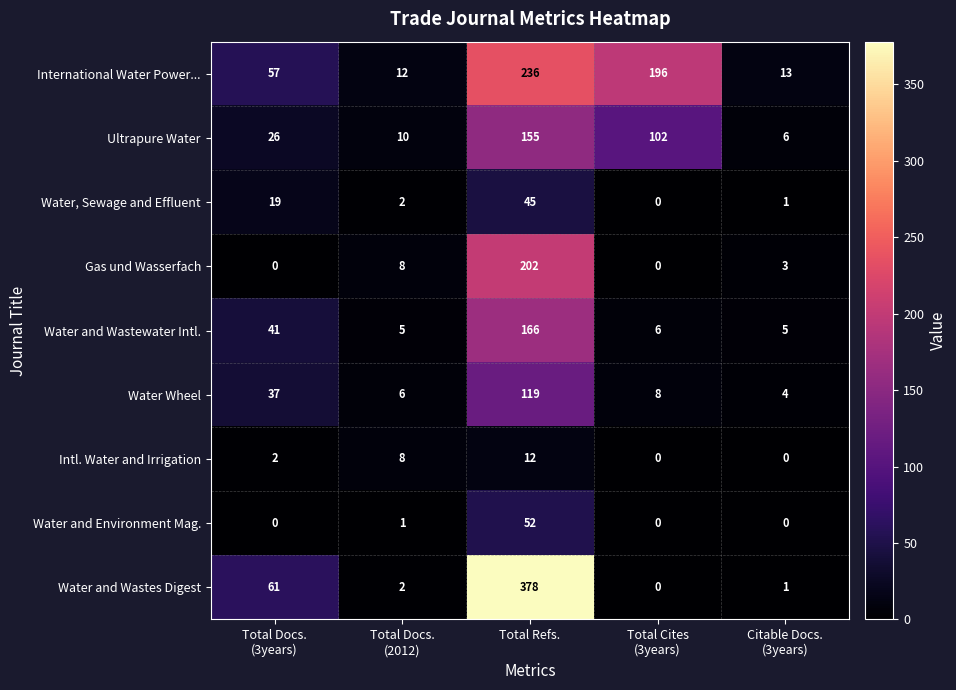

Which series changed the most between Total Refs. and Total Cites
(3years)?

Water and Wastes Digest